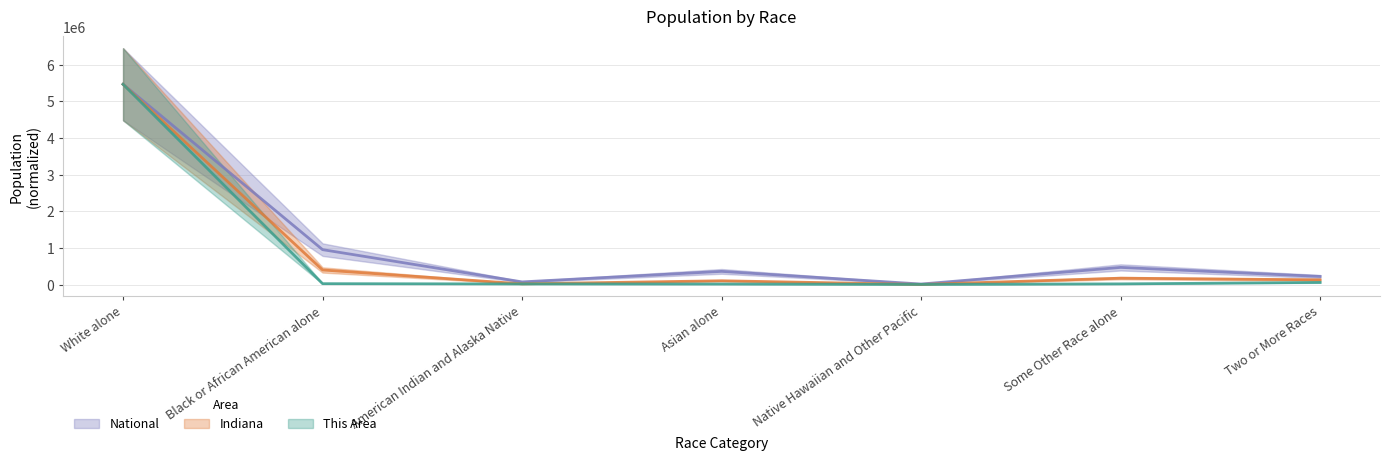

Is this an area chart (filled region under the line)?

No